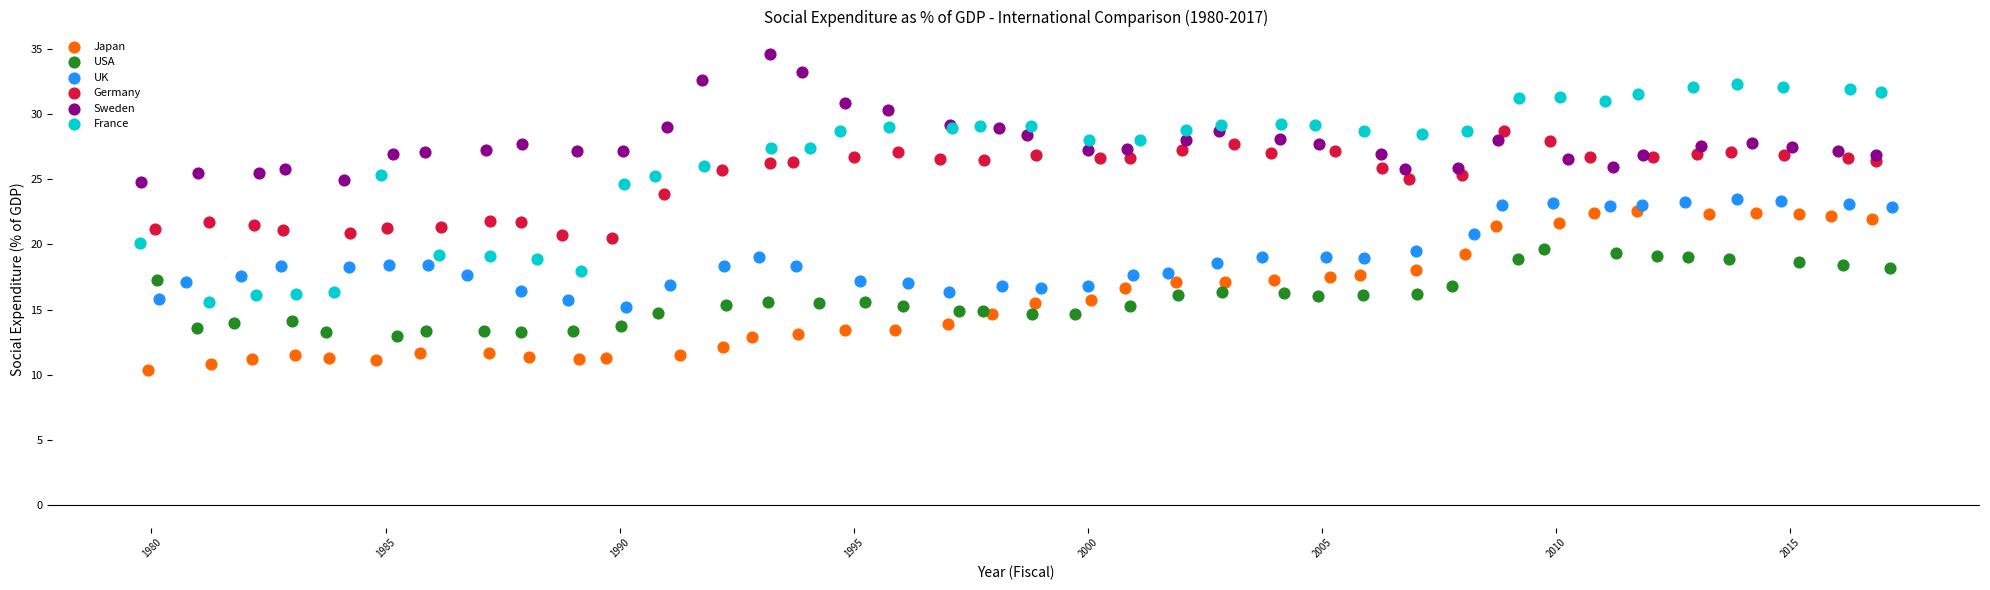

Which series reaches the maximum Y coordinate?

Sweden